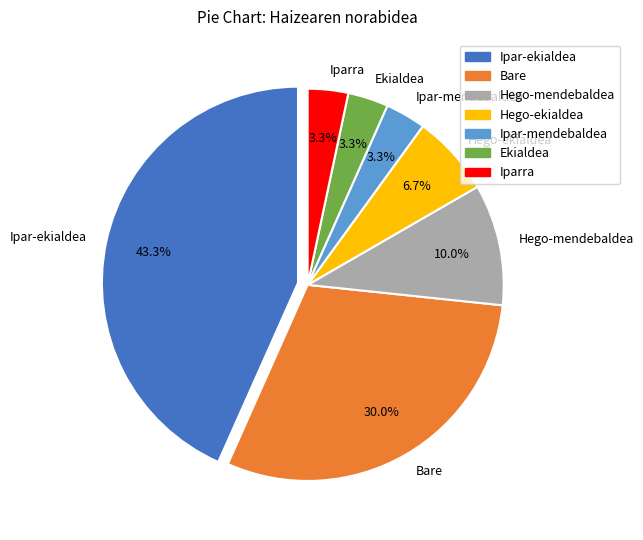

Is there a majority slice in this chart?

No